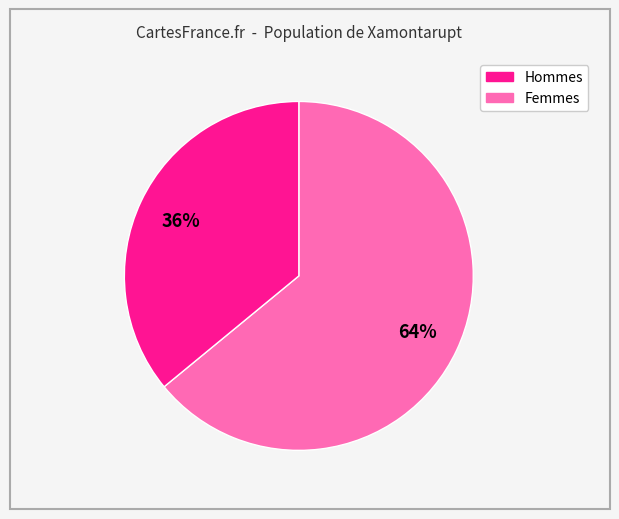

To the nearest percent, what is the difference between the largest and smallest slice percentages?

28%